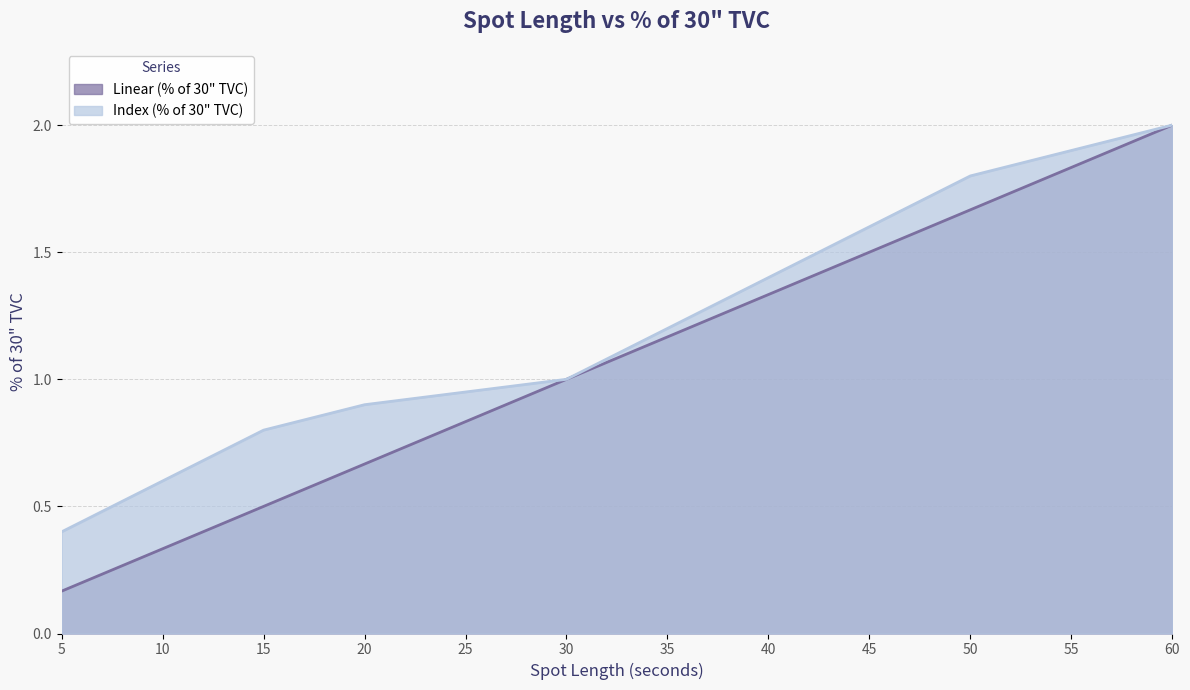

True or false: Linear (% of 30" TVC) and Index (% of 30" TVC) intersect in this chart.

False